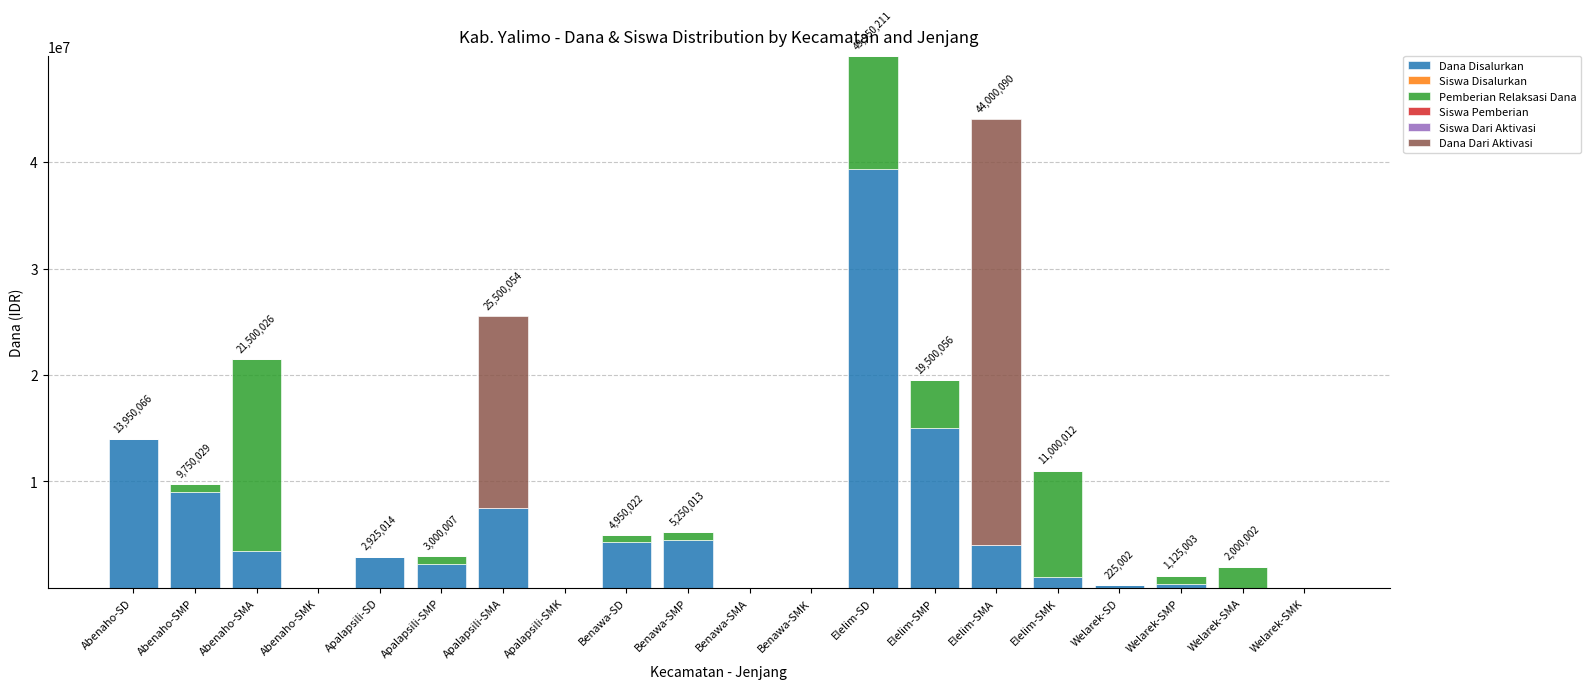

The Dana Disalurkan series shows 20303475 at Welarek-SMK. True or false?

False